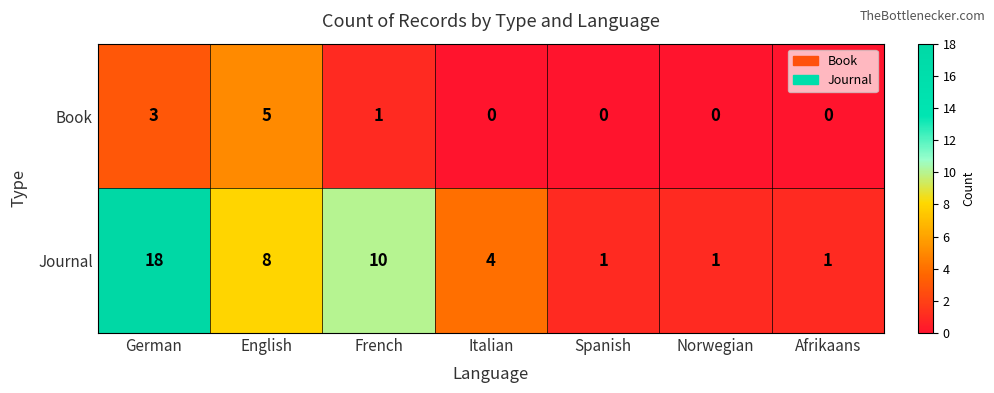

At which category does the chart reach its peak across all series?

German